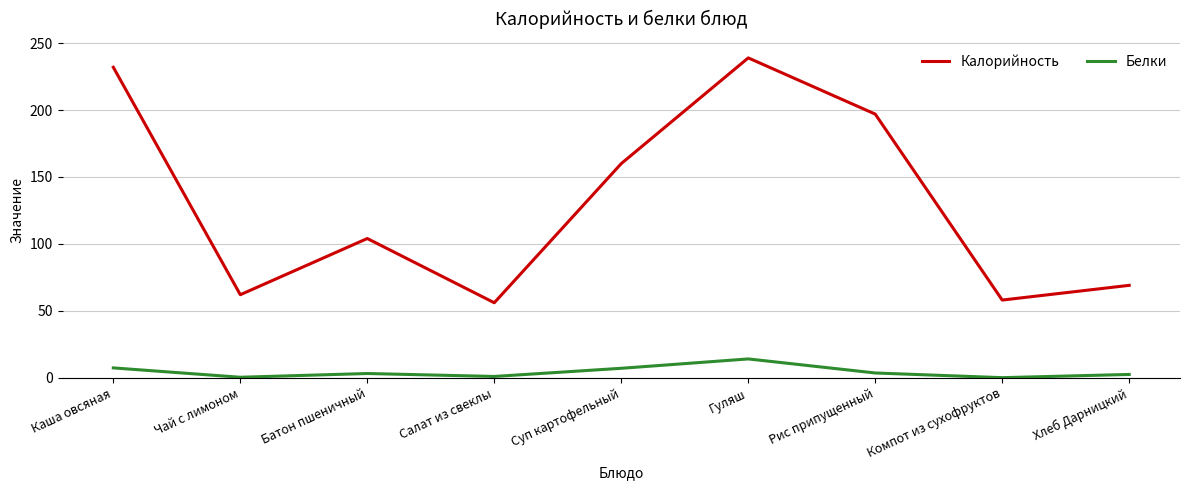

List the series in order of their overall mean, highest first.

Калорийность, Белки